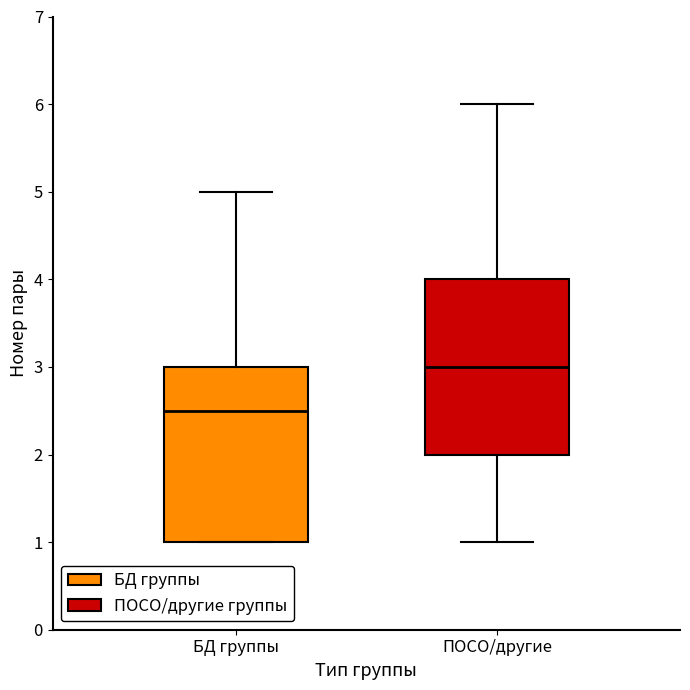

Where is the lower edge of the box for БД группы on the y-axis? The values are not printed on the chart, so give them approximately, as read against the axis.

1.0